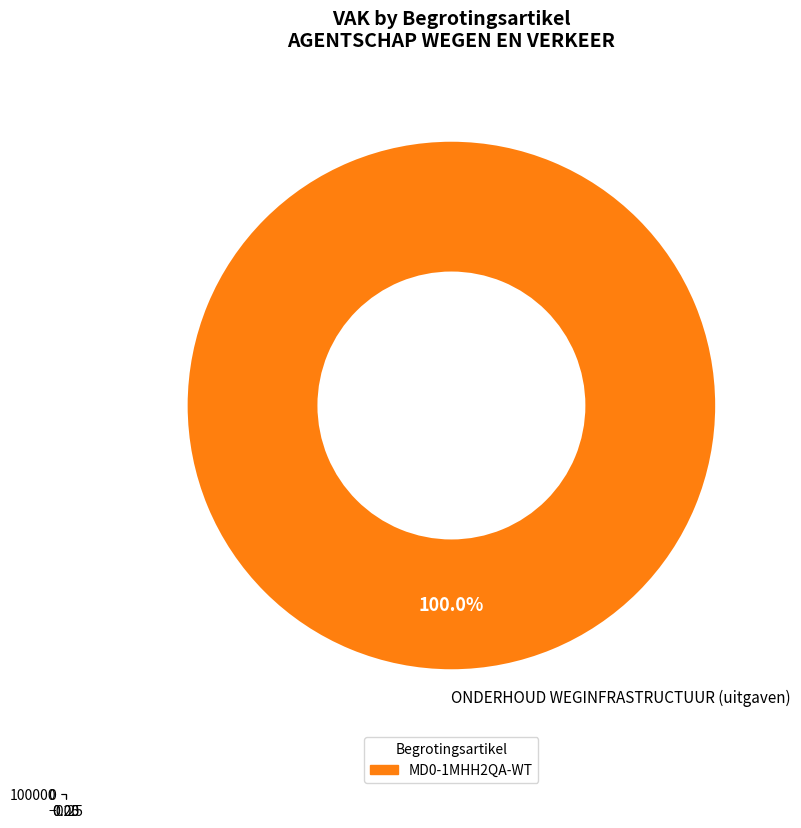

To the nearest percent, what is the combined percentage of MD0-9MHHAQA-OW and MD0-1MHH2QA-WT?

100%